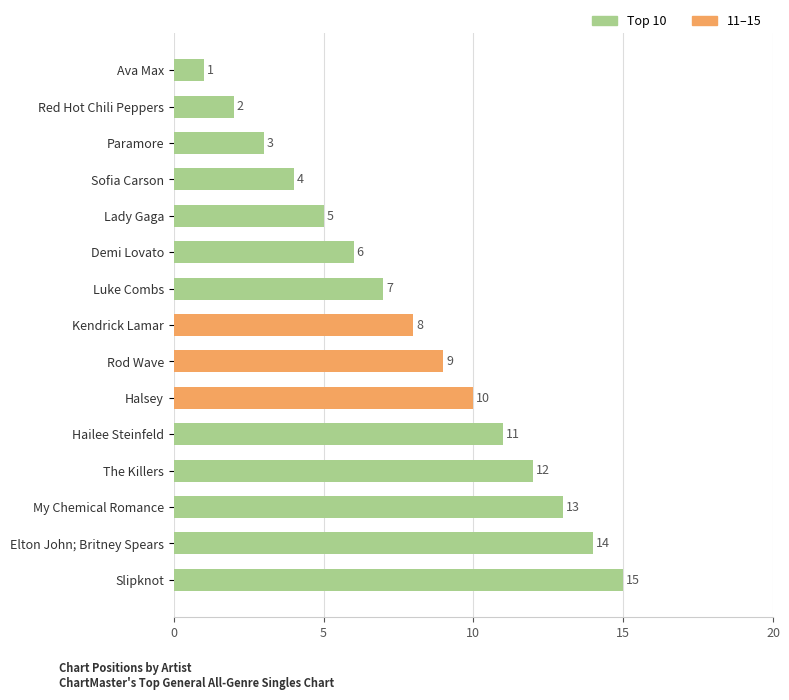

Count the number of data series in this chart.

1